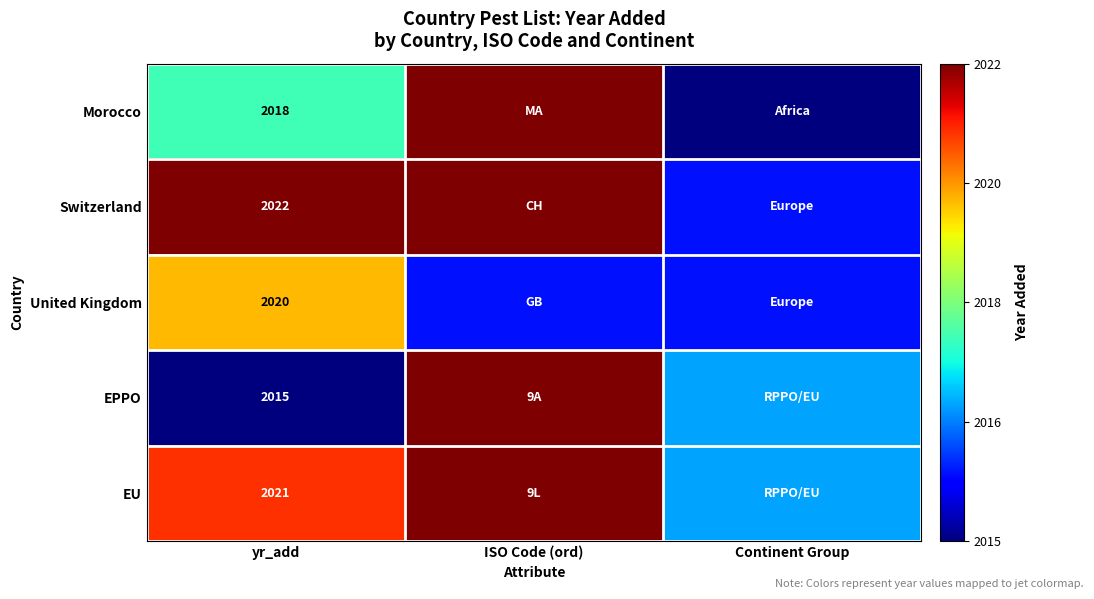

What is the spread (max minus min) of values at yr_add?

7